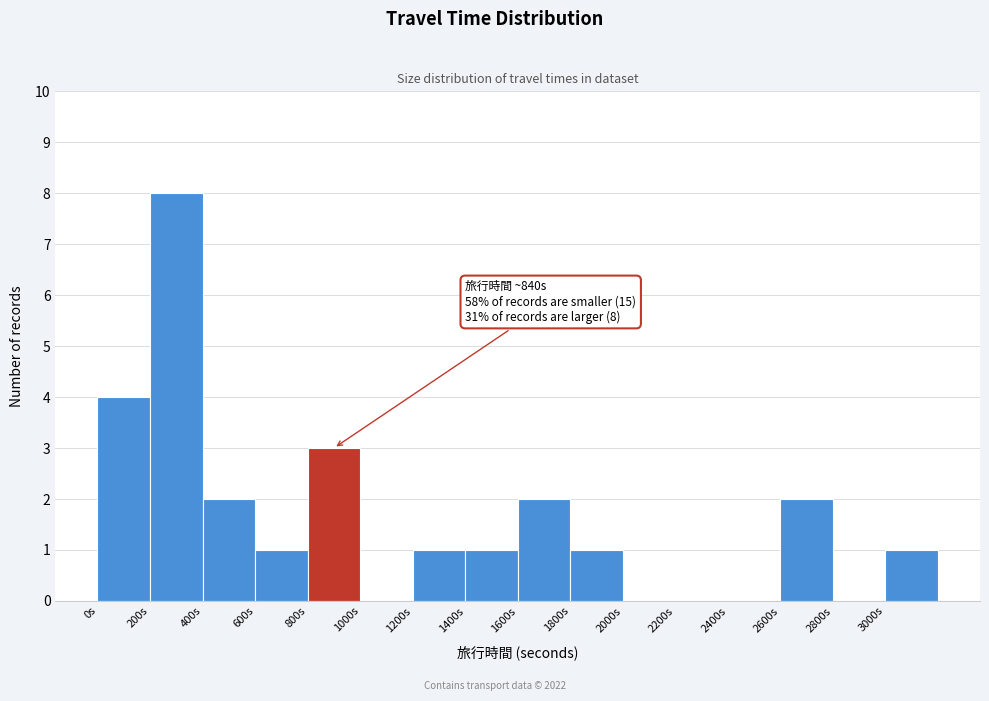

Which range on the x-axis has the tallest bar?

200 to 400